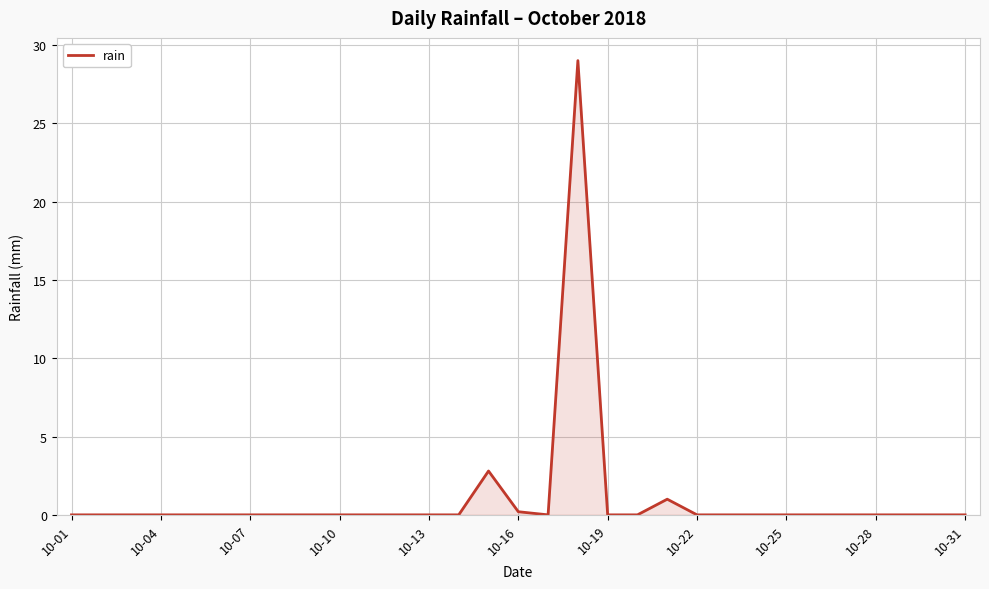

What is the greatest value displayed?

29.0